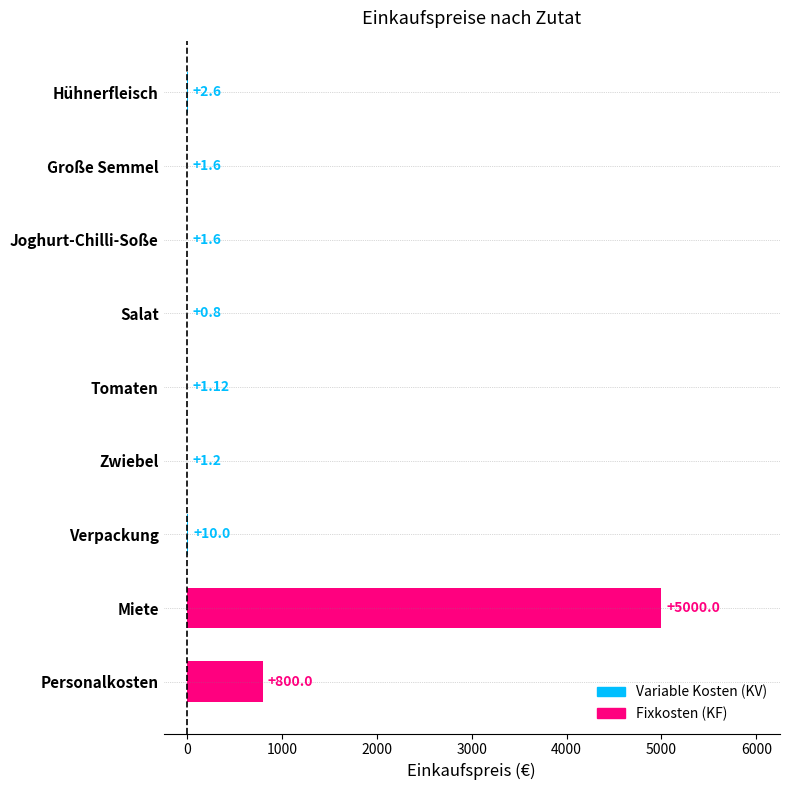

What is the sum of the values at Zwiebel and Große Semmel?

2.8